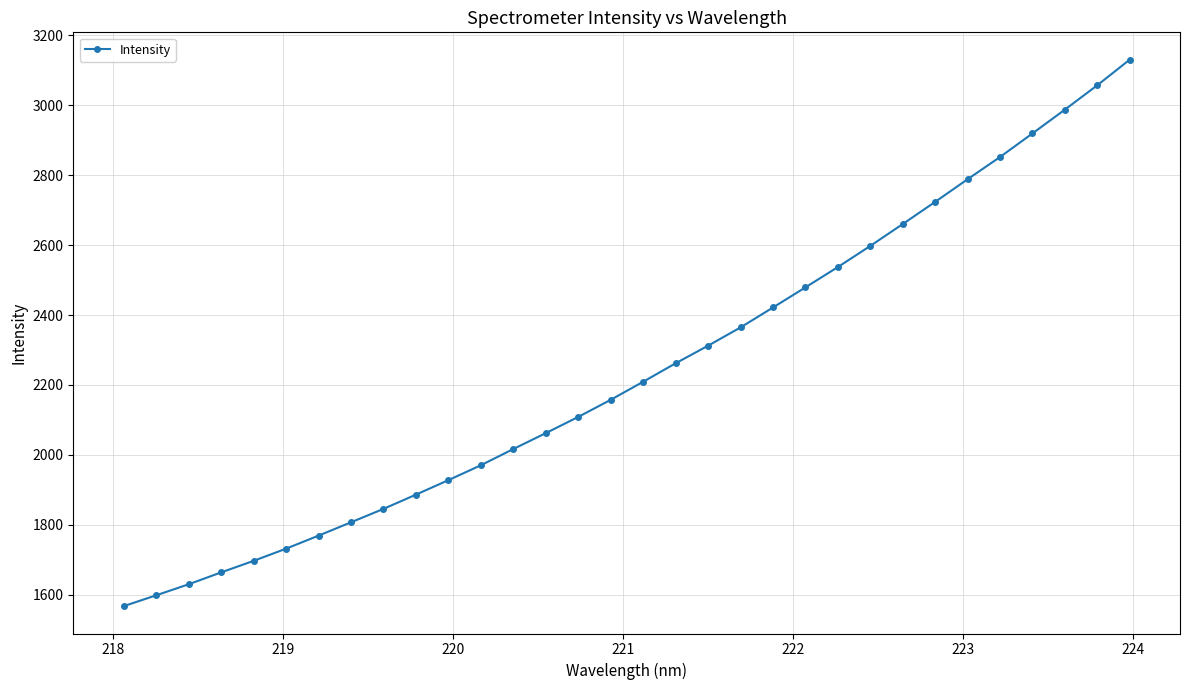

What is the difference between the second highest and minimum values?

1490.4